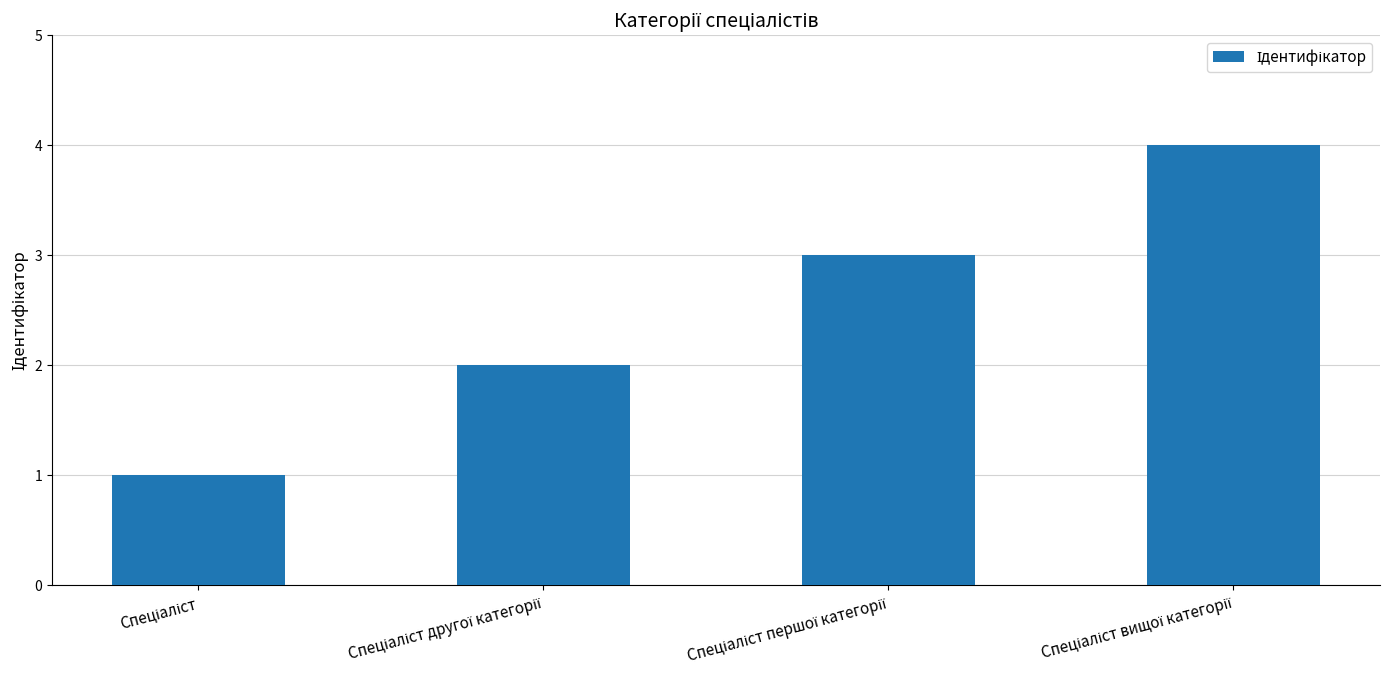

What is the difference between the maximum and minimum values?

3